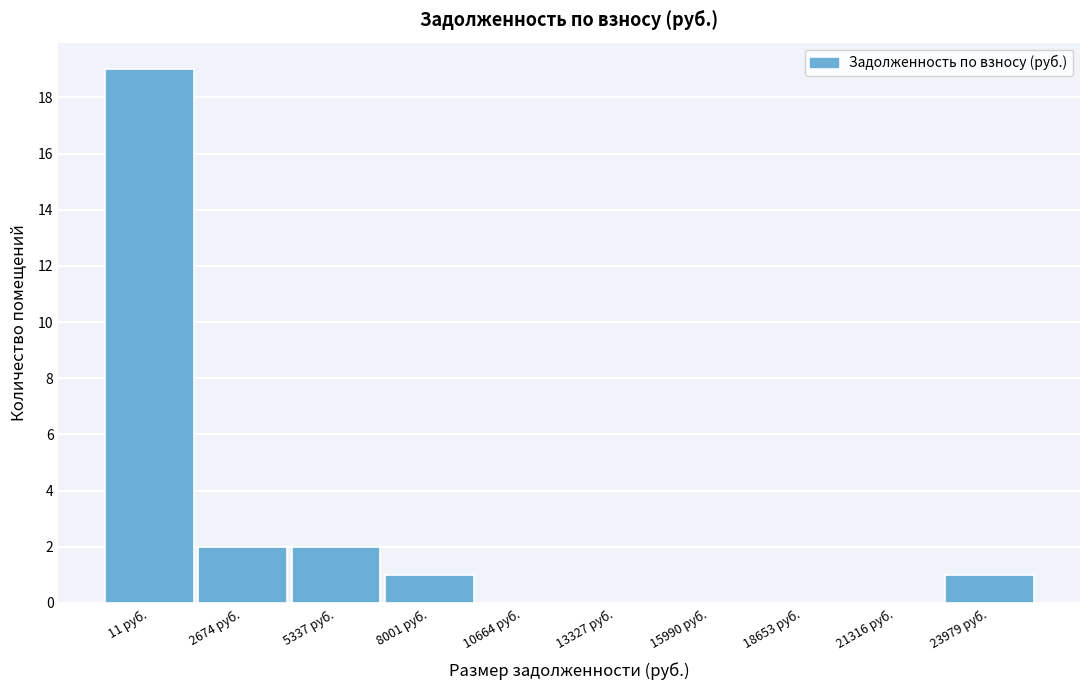

Reading right to left, what are all the values shown in this chart?

23979 руб.=1	21316 руб.=0	18653 руб.=0	15990 руб.=0	13327 руб.=0	10664 руб.=0	8001 руб.=1	5337 руб.=2	2674 руб.=2	11 руб.=19